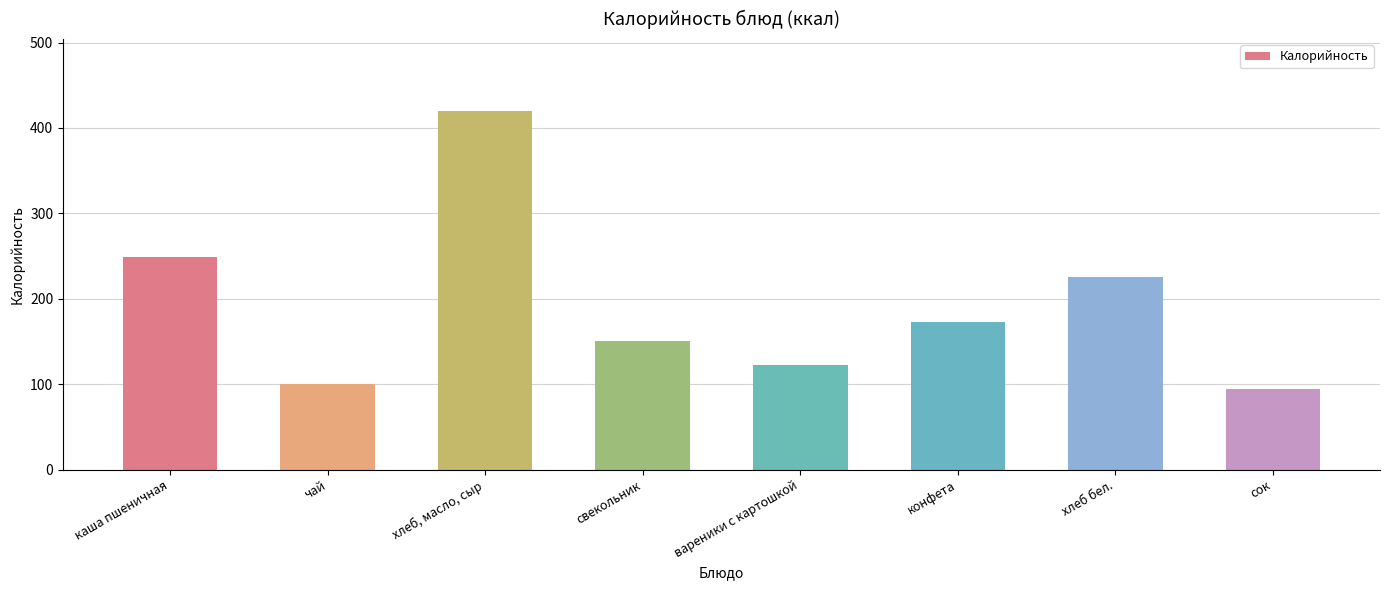

List the labels in order of value, largest first.

хлеб, масло, сыр, каша пшеничная, хлеб бел., конфета, свекольник, вареники с картошкой, чай, сок